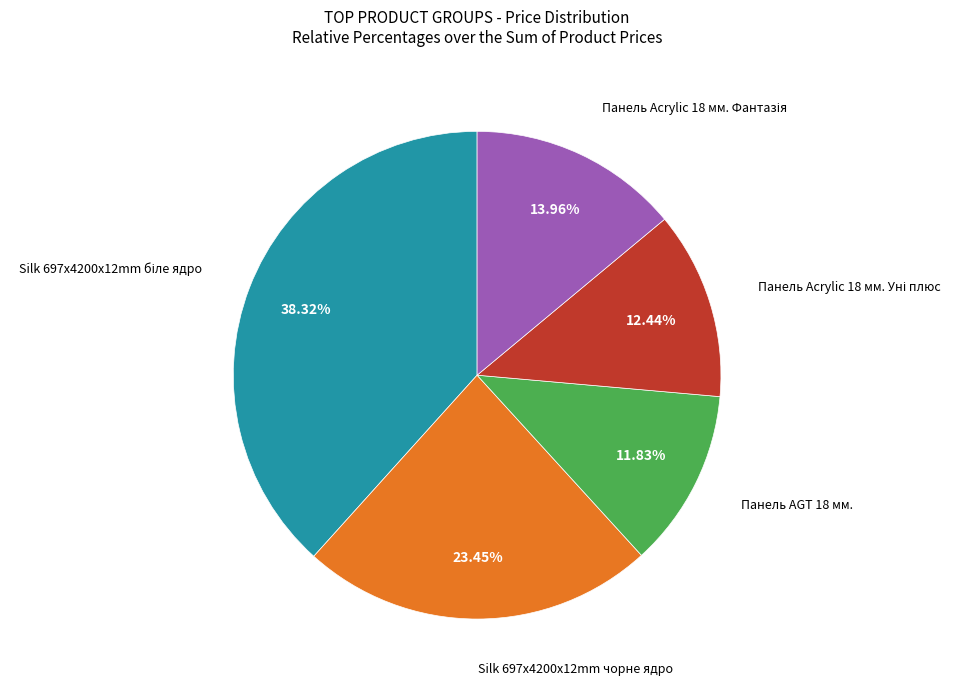

To the nearest percent, what is the difference between the largest and smallest slice percentages?

26%